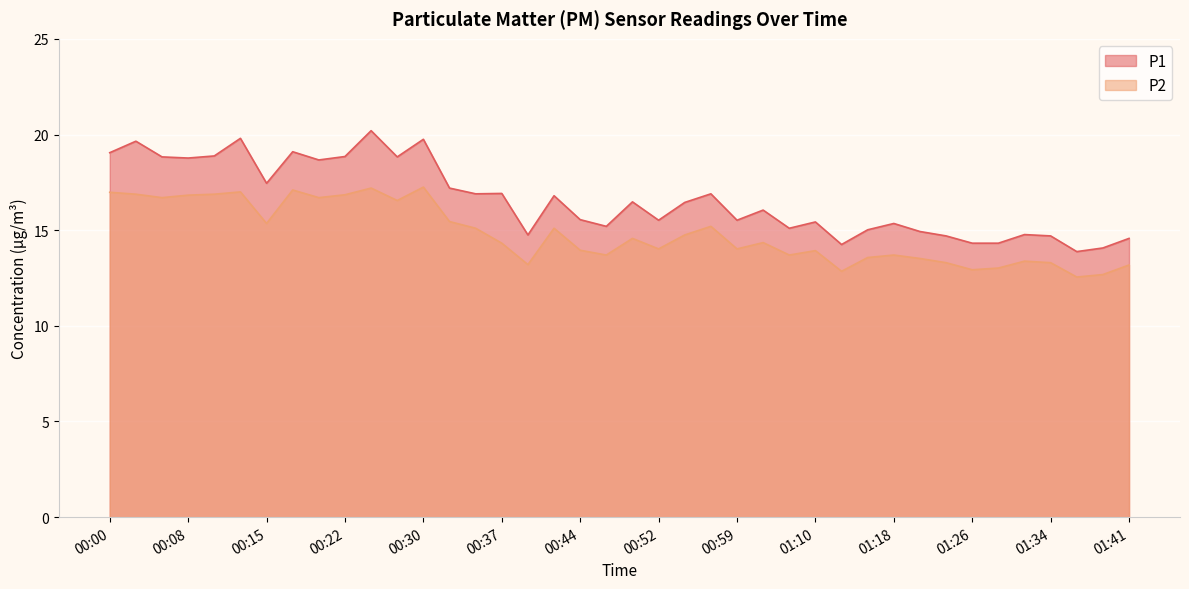

List the series in order of their overall mean, lowest first.

P2, P1